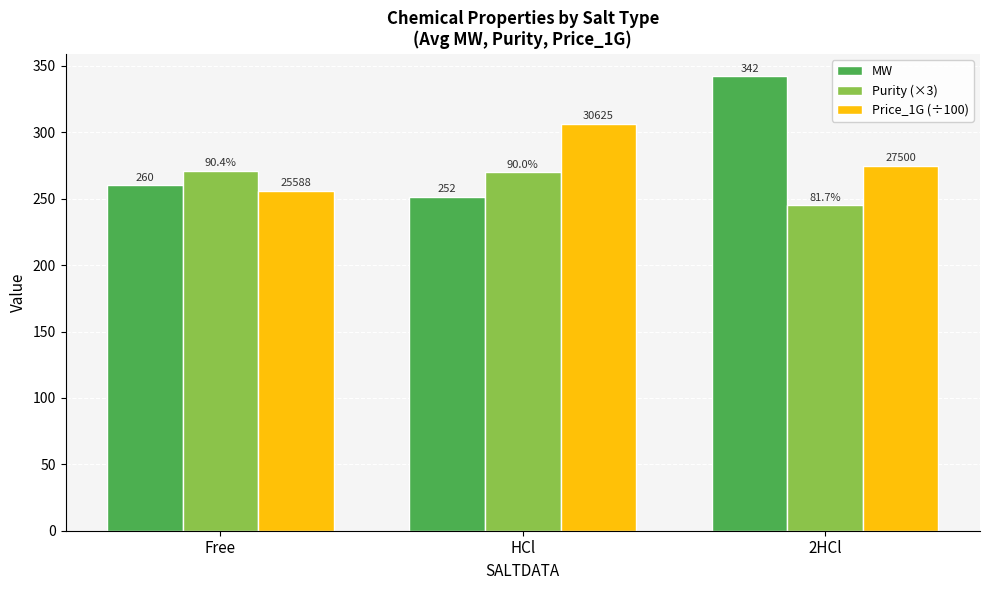

Reading left to right, transcribe all the data shown in this chart.

MW: Free=260.2	HCl=251.6	2HCl=342.1
Purity (×3): Free=271.1	HCl=269.9	2HCl=245.1
Price_1G (÷100): Free=255.9	HCl=306.2	2HCl=275.0